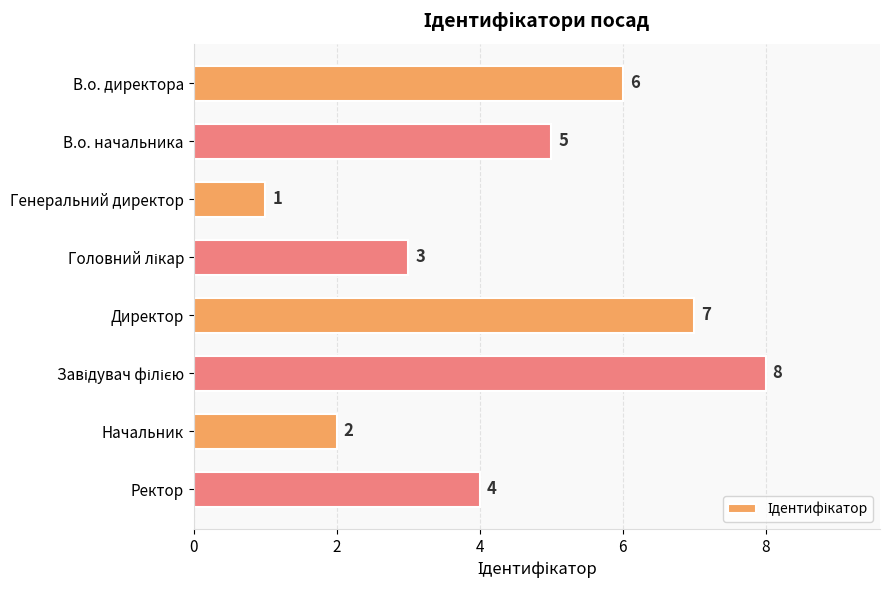

Which category has the lowest value across all series?

Генеральний директор